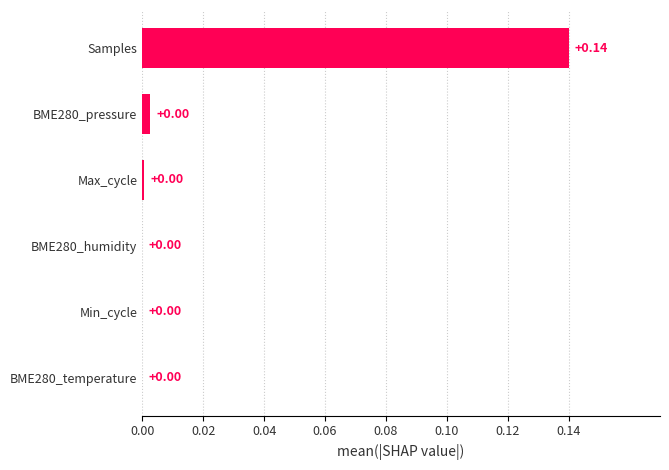

What is the change in value from BME280_humidity to Samples?

+0.1